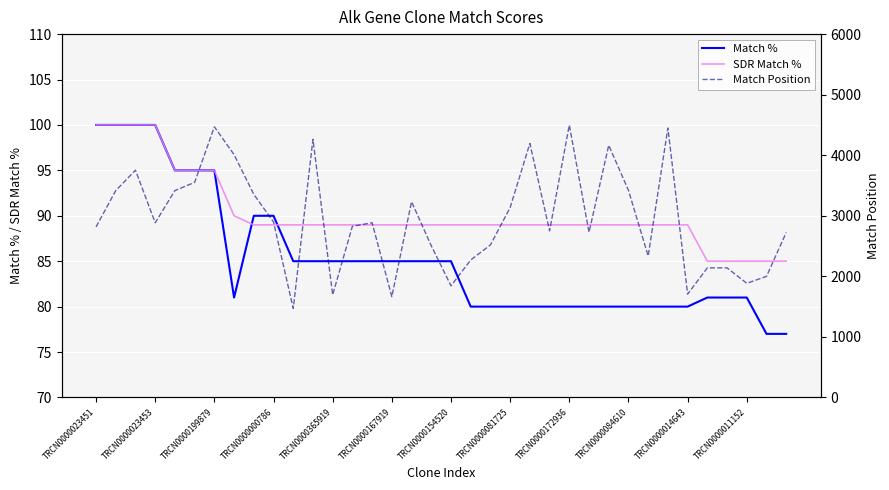

What is the sum of all Match % values?

3068